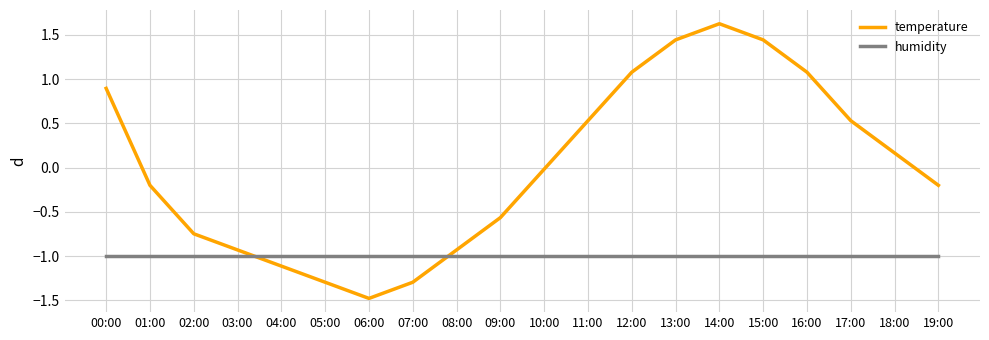

Which label corresponds to the largest value in the chart?

14:00